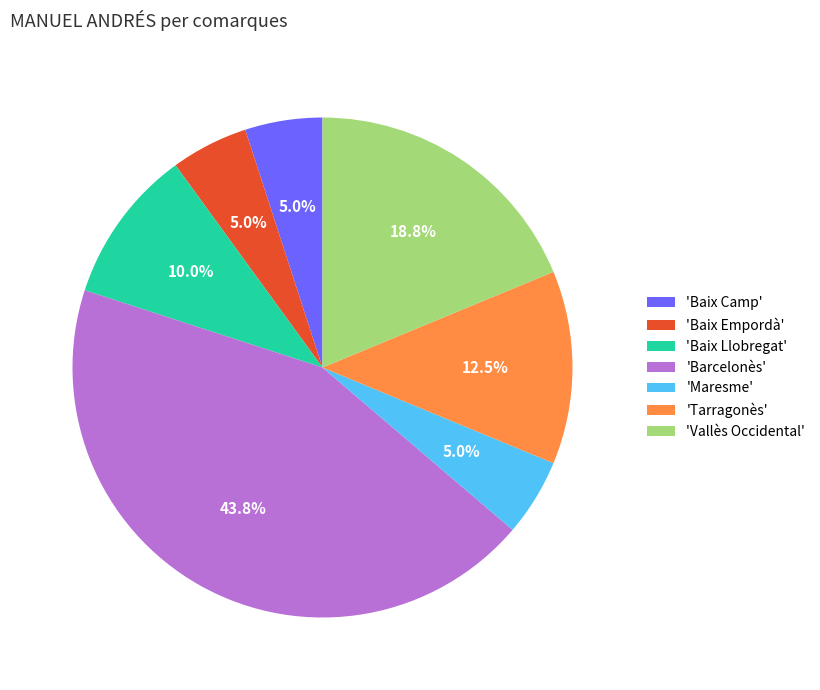

What is the total percentage of 'Baix Empordà' and 'Baix Llobregat'?

15.0%